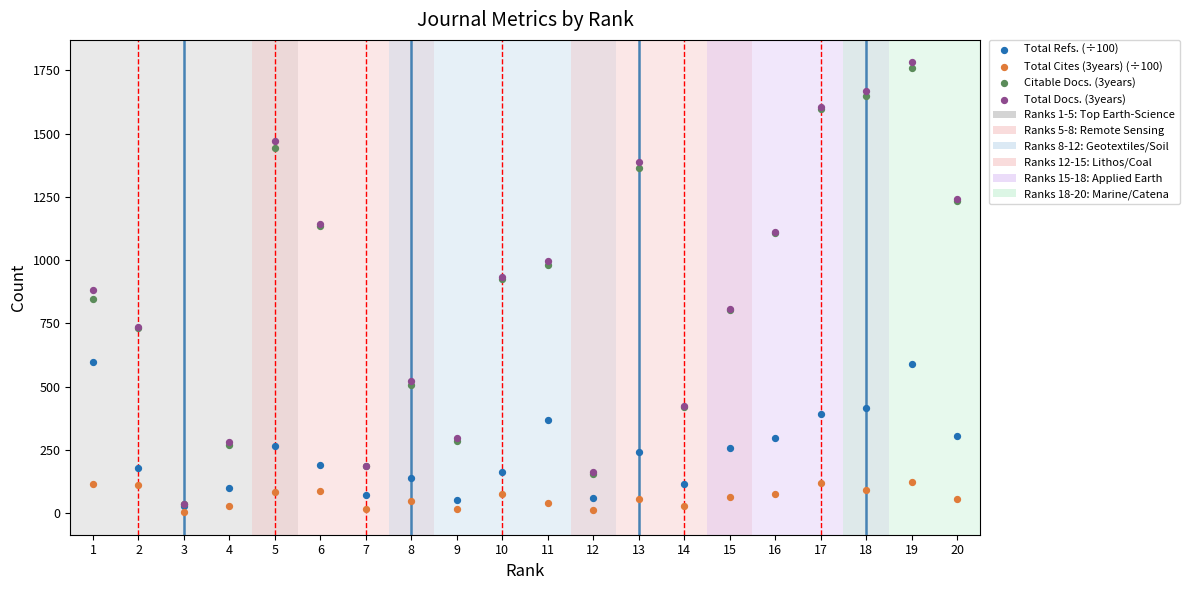

Which series has the widest spread of Y values?

Total Docs. (3years)